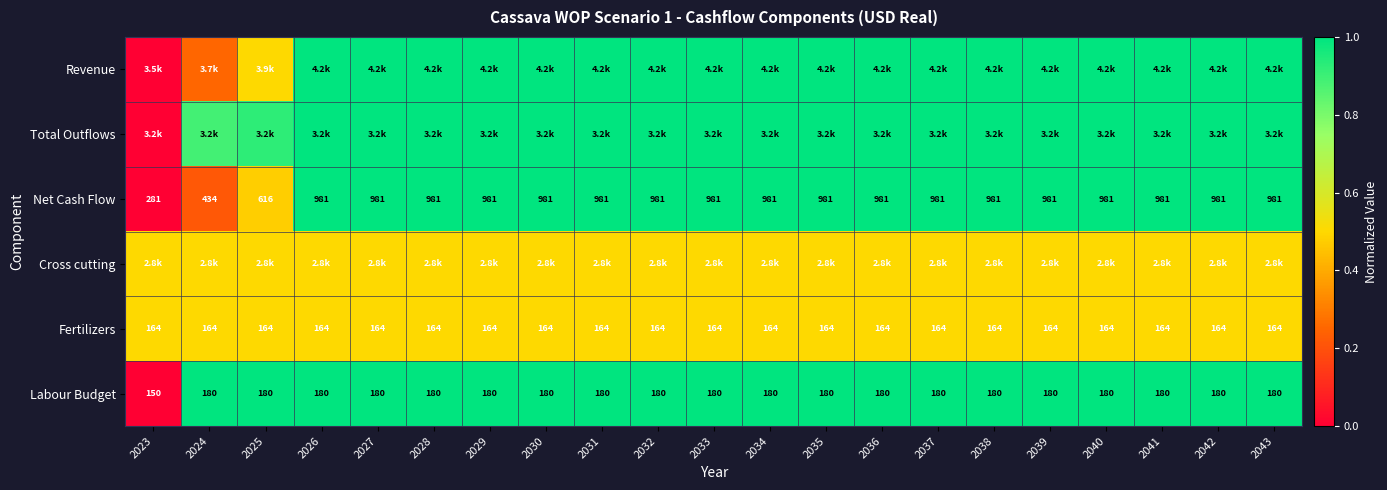

The value of Net Cash Flow at 2025 is 0.5. True or false?

True